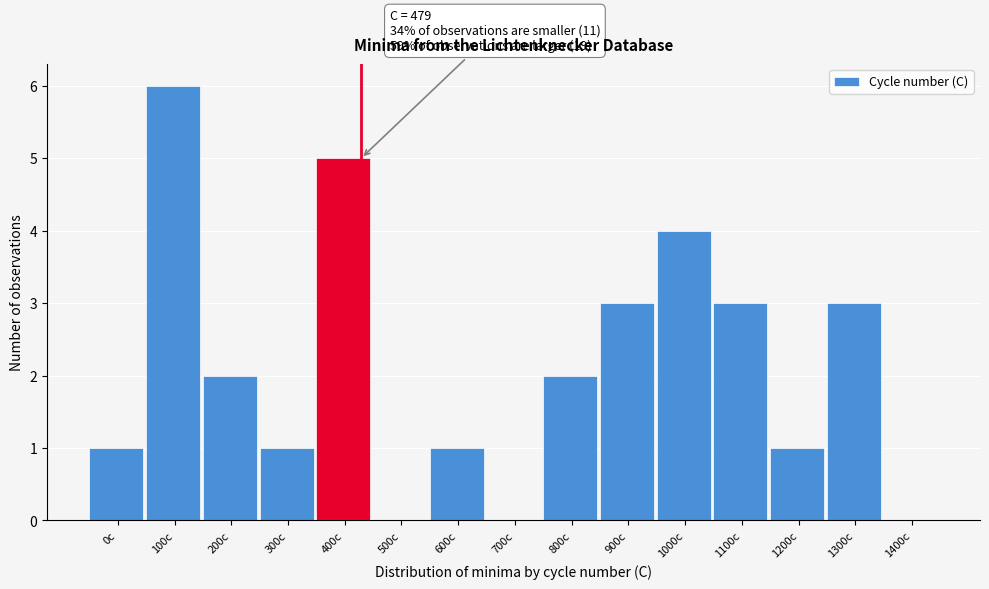

Reading left to right, transcribe all the data shown in this chart.

0c=1	100c=6	200c=2	300c=1	400c=5	500c=0	600c=1	700c=0	800c=2	900c=3	1000c=4	1100c=3	1200c=1	1300c=3	1400c=0